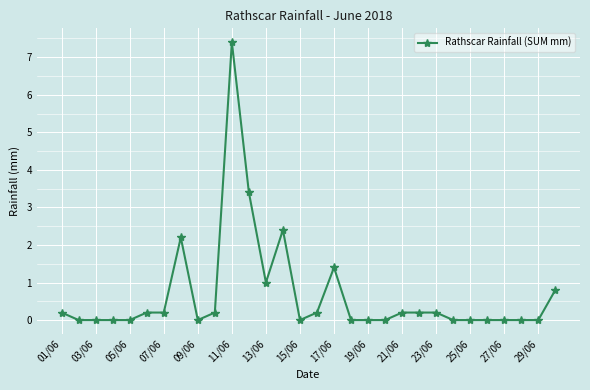

What is the greatest value displayed?

7.4